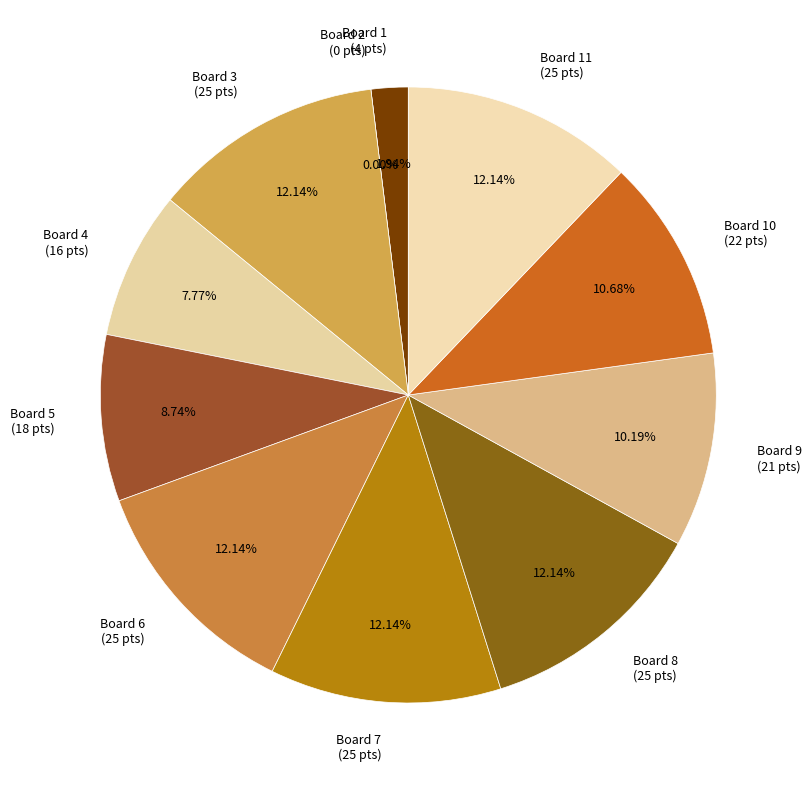

What is the change in value from 5 to 10?

+4